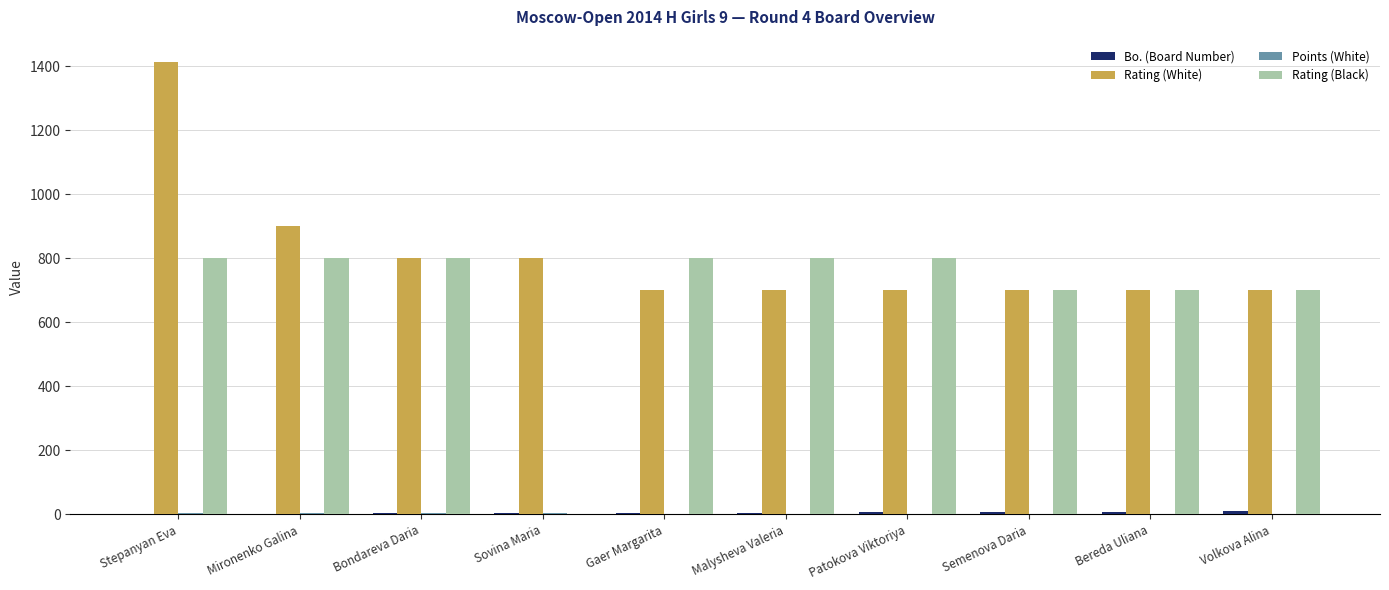

Which series has the largest total across all categories?

Rating (White)